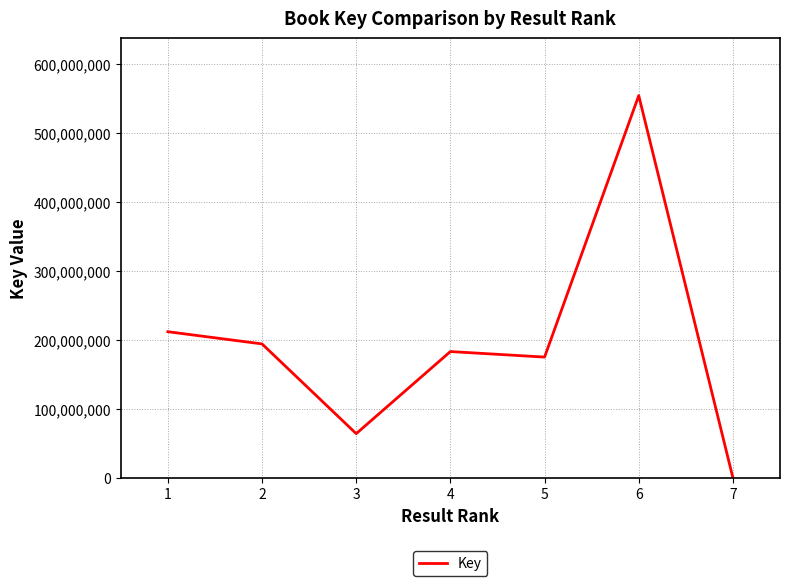

Is this an area chart (filled region under the line)?

No